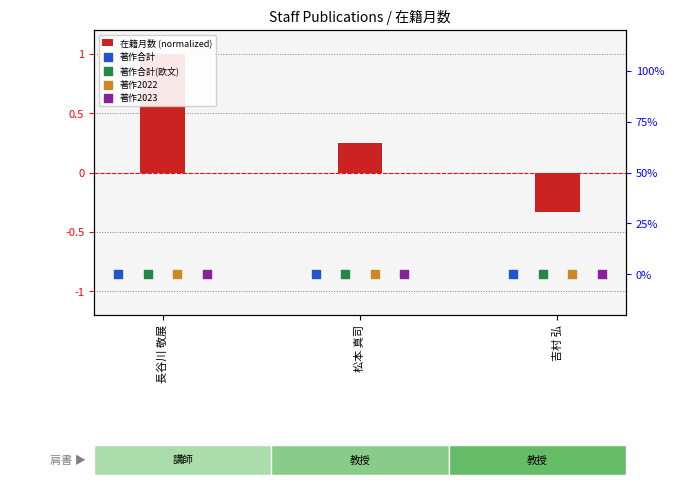

What are all the series names shown in the legend?

在籍月数 (normalized), 著作合計, 著作合計(欧文), 著作2022, 著作2023